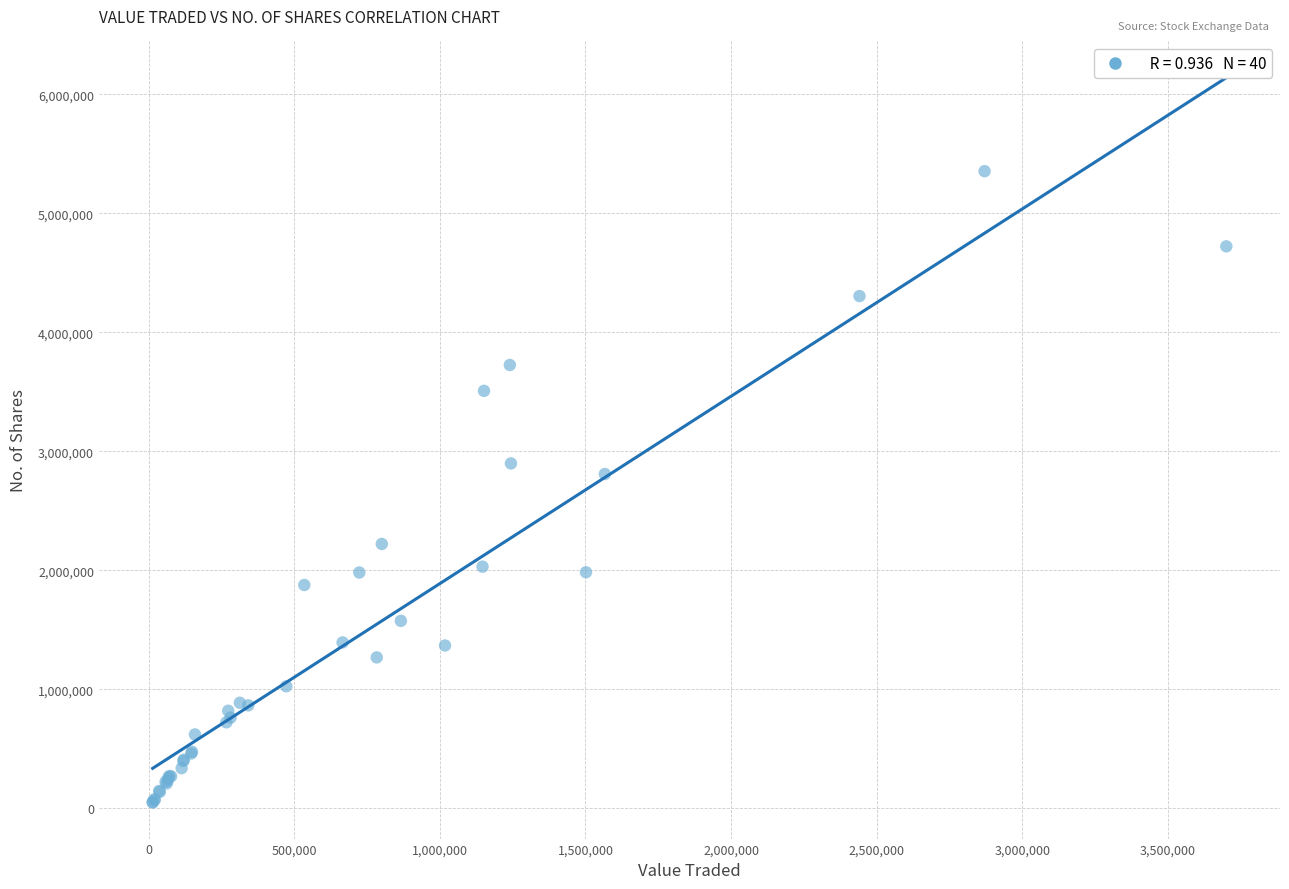

What Y value in the scatter plot is closest to 2702860?

2809932